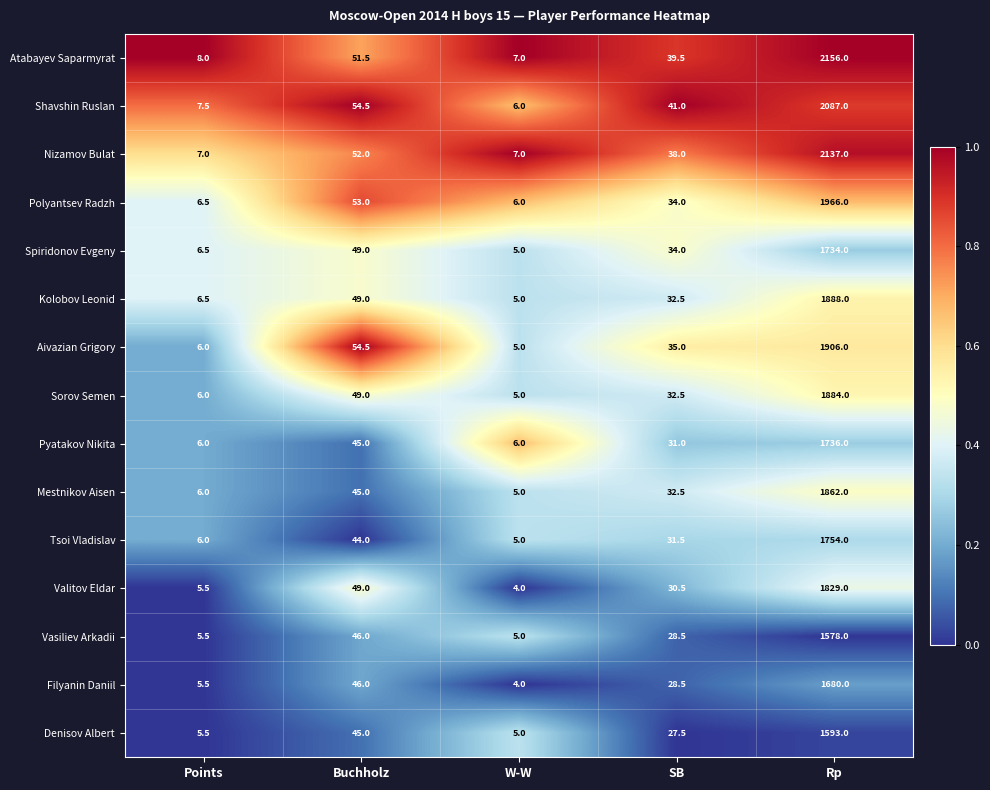

Where is Kolobov Leonid nearest to the value 946?

Buchholz